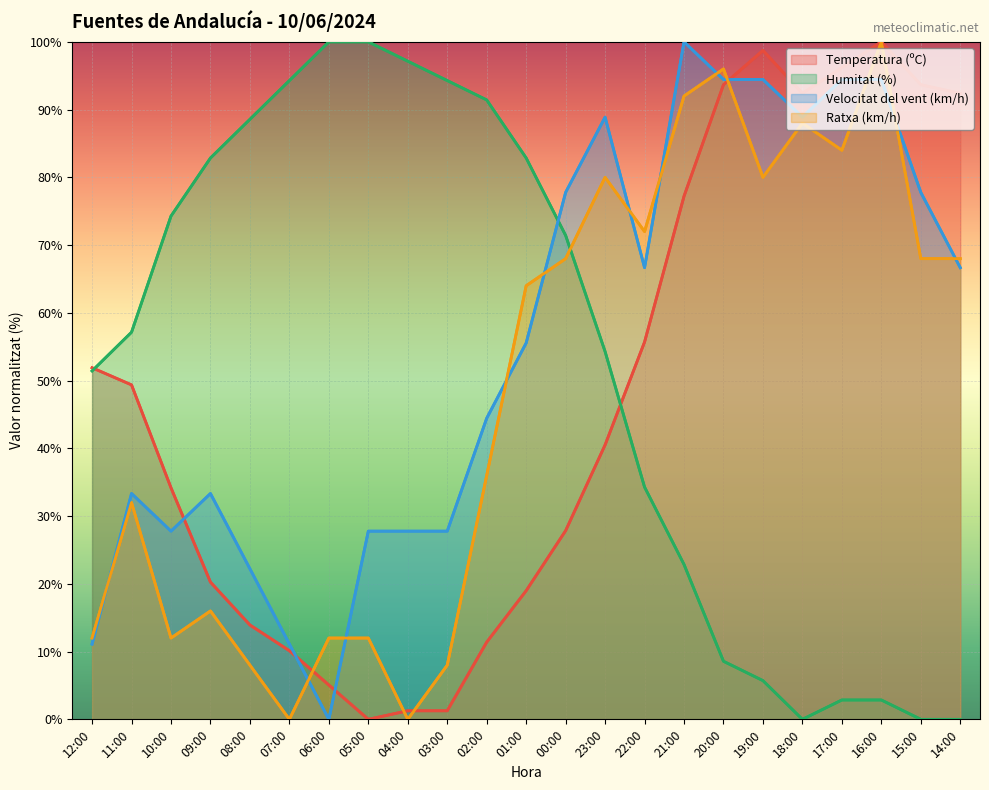

How many intersections are there between Humitat (%) and Velocitat del vent (km/h)?

1